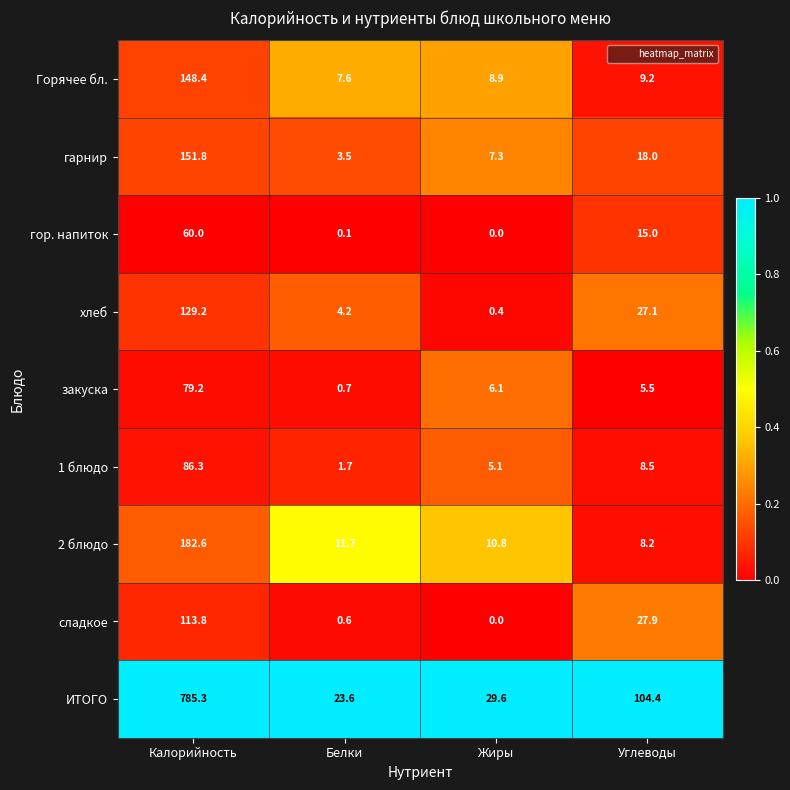

Which label corresponds to the largest value in the chart?

Калорийность